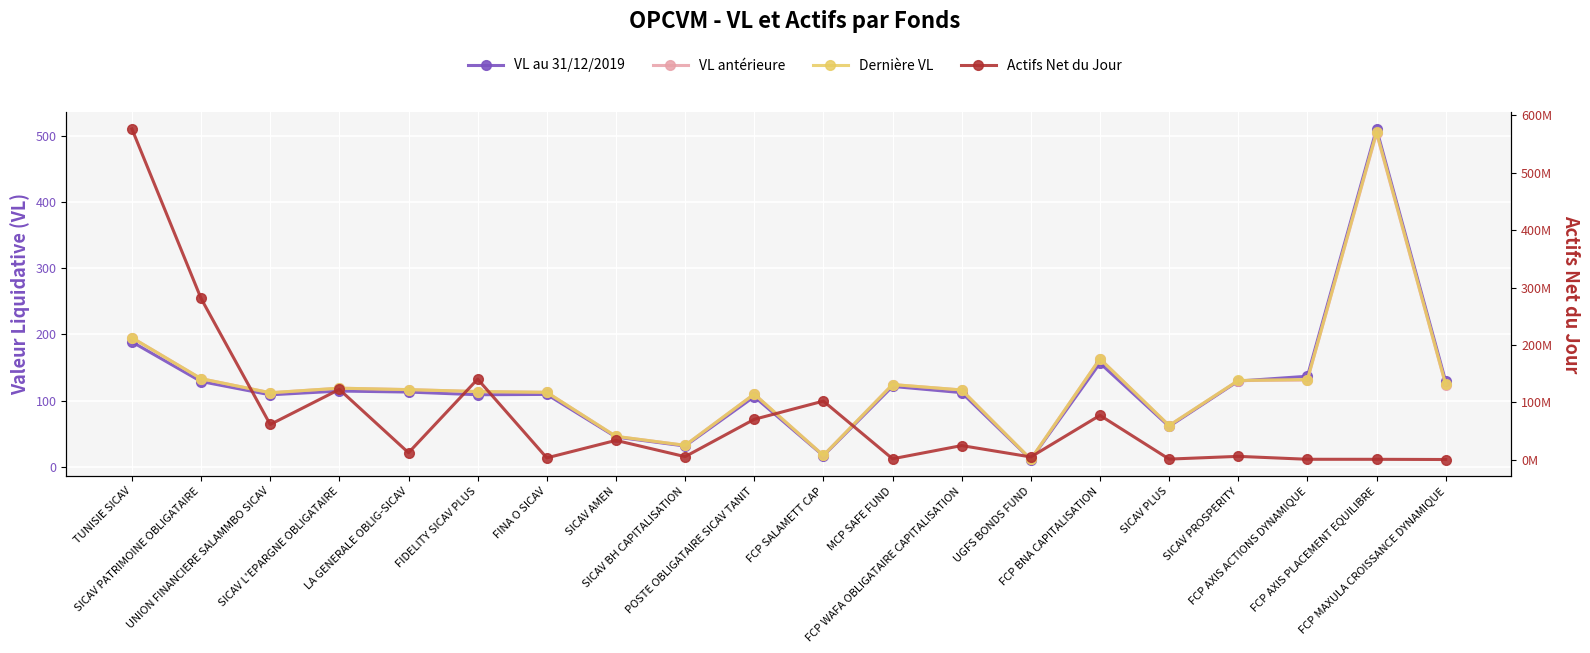

How many interior local valleys does the VL anterieure series have?

5